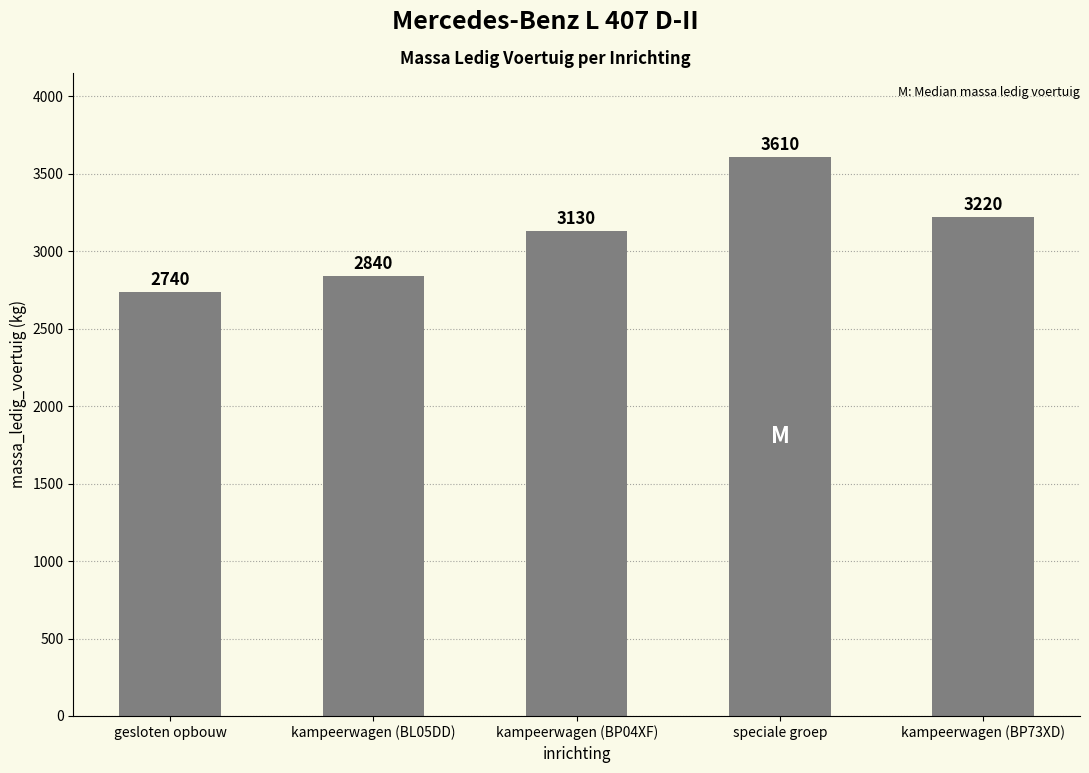

The value at kampeerwagen (BL05DD) is 2840. True or false?

True